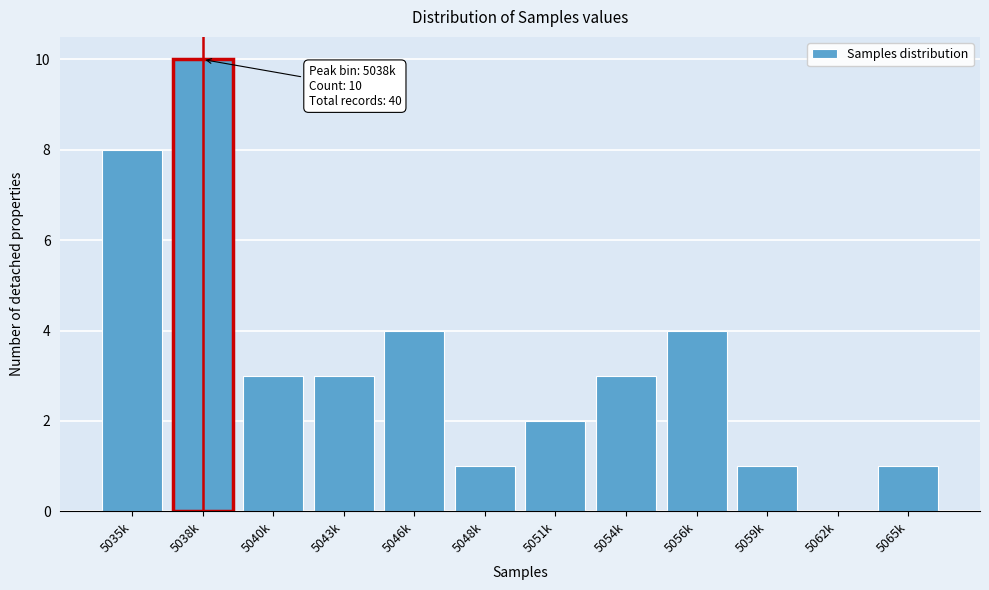

Reading left to right, extract all data points from this chart.

5035k=8	5038k=10	5040k=3	5043k=3	5046k=4	5048k=1	5051k=2	5054k=3	5056k=4	5059k=1	5062k=0	5065k=1